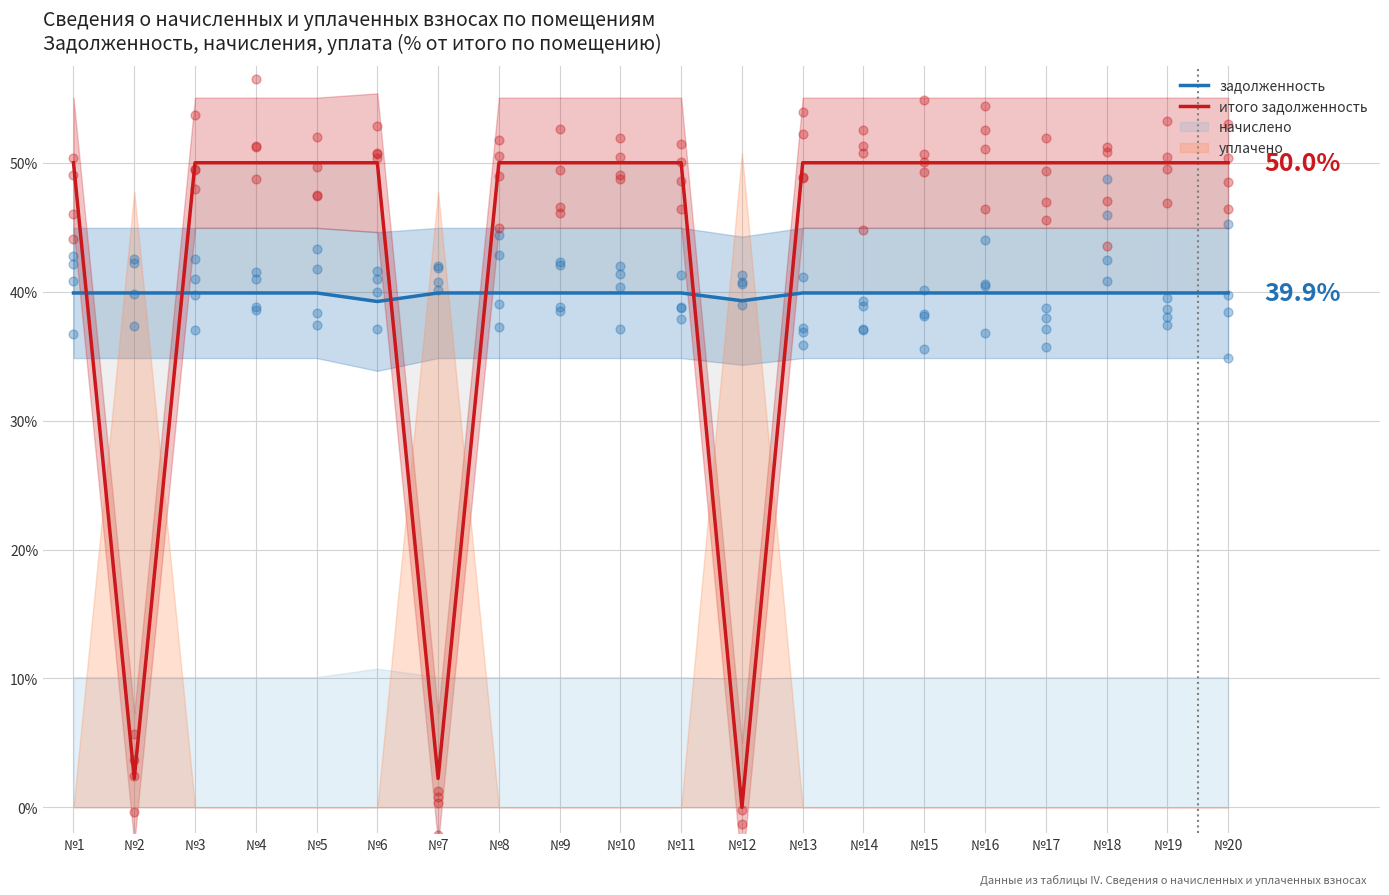

At which category is the sum across all series the highest?

№1